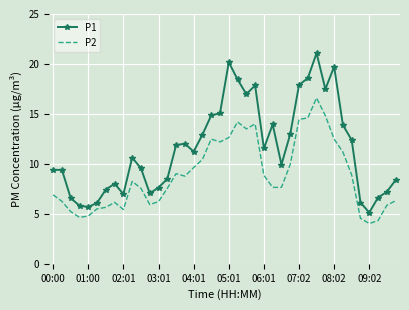

True or false: P2 and P1 cross at least once.

False